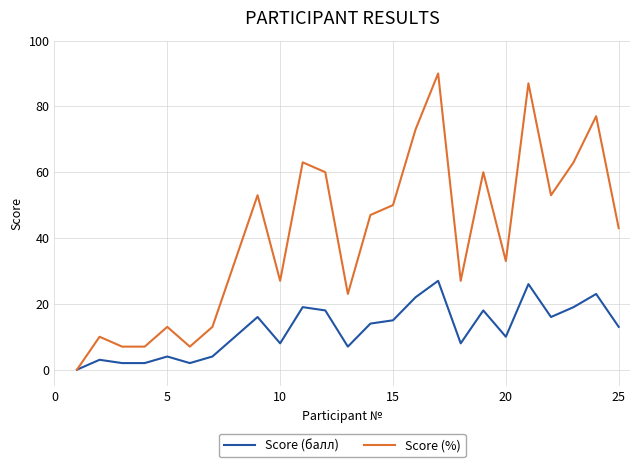

Which series has the widest spread of values?

Score (%)